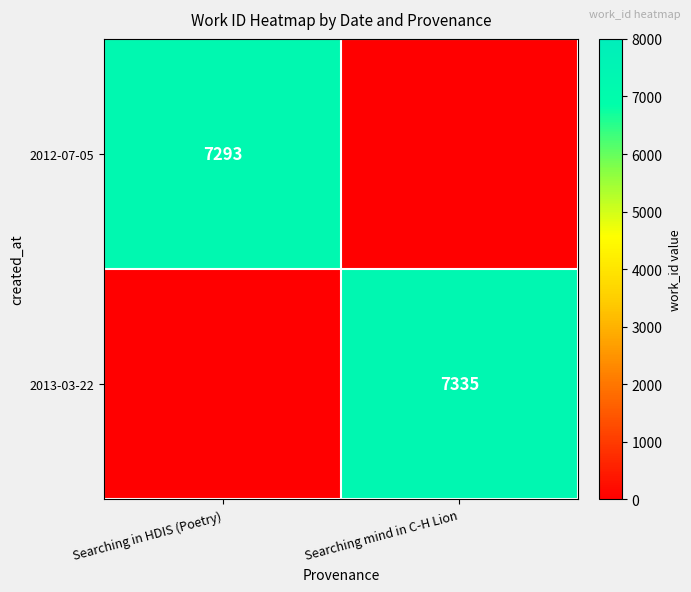

The value of 2012-07-05 at Searching in HDIS (Poetry) is 7293. True or false?

True